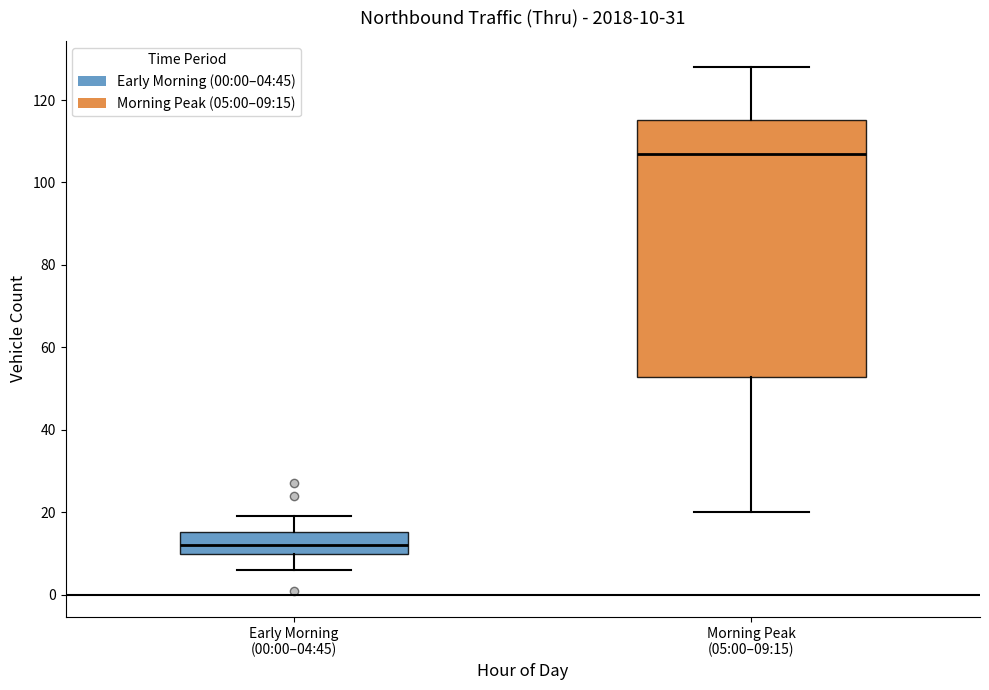

Comparing the boxes themselves (not the whiskers), which one is the tallest?

Morning Peak (05:00–09:15)